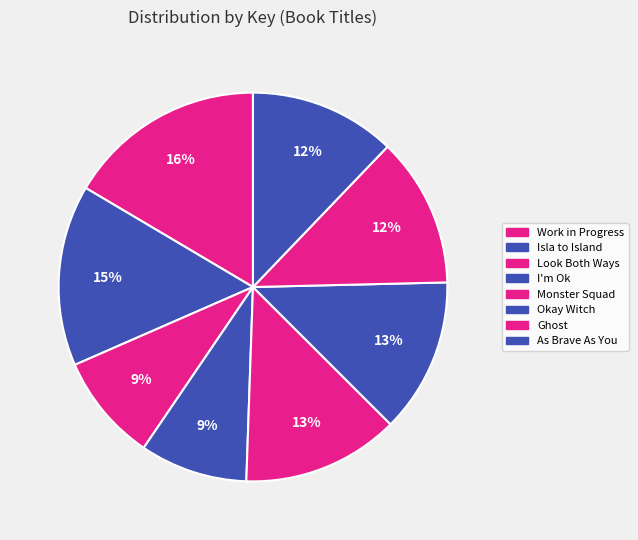

What percentage do Look Both Ways and Isla to Island together represent?

24.0%